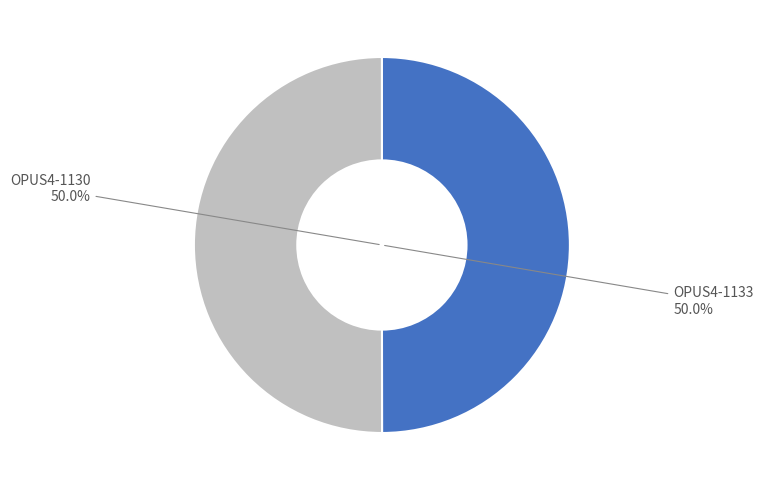

The OPUS4-1130 slice represents 50% of the pie. True or false?

True